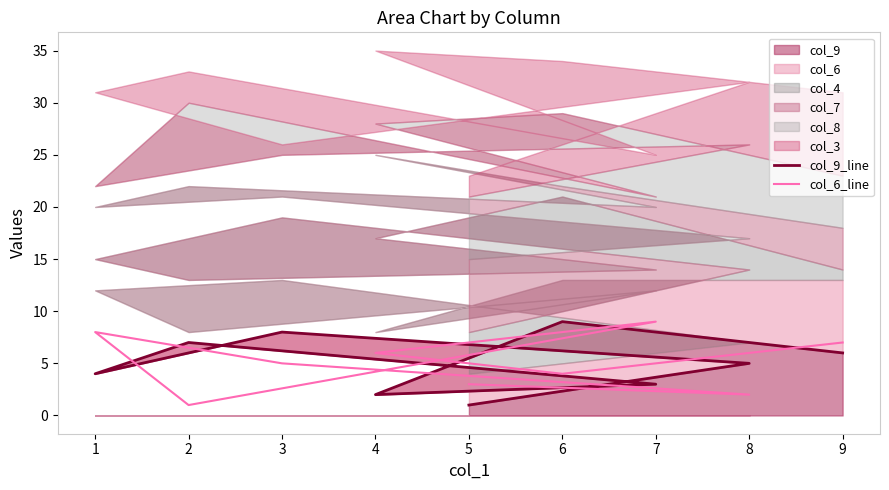

True or false: col_9_line has more than 2 interior local peaks.

True